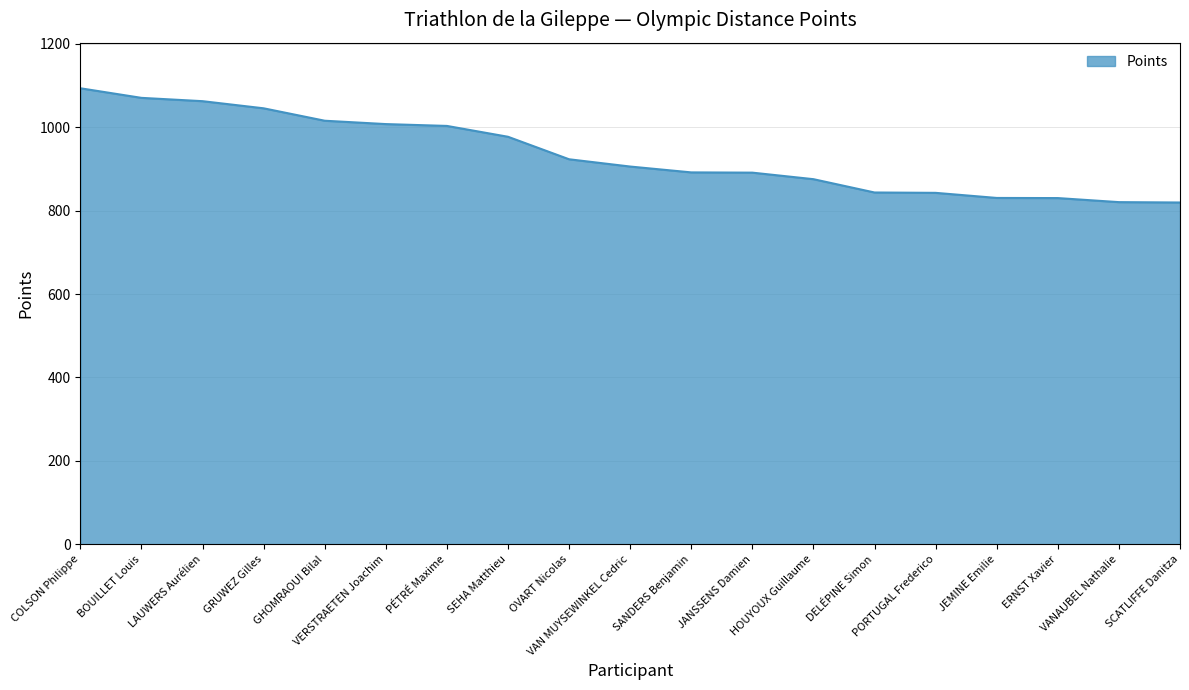

What is the sum of the values at PÉTRÉ Maxime and LAUWERS Aurélien?

2065.7